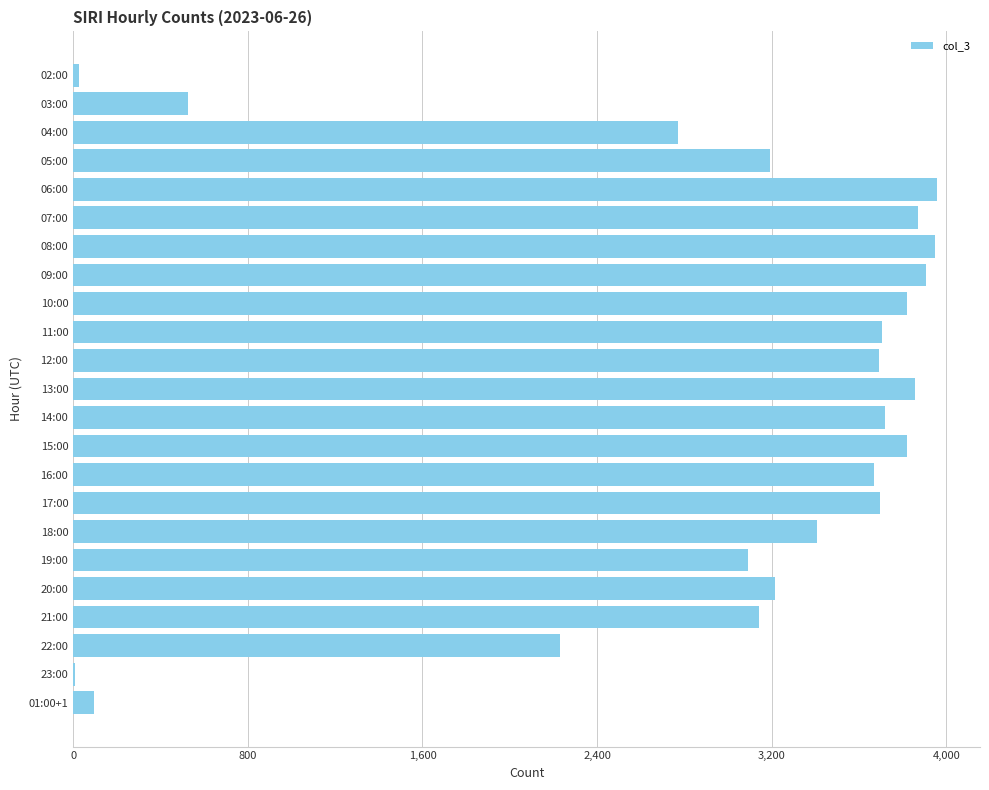

What is the sum of all values?

67362